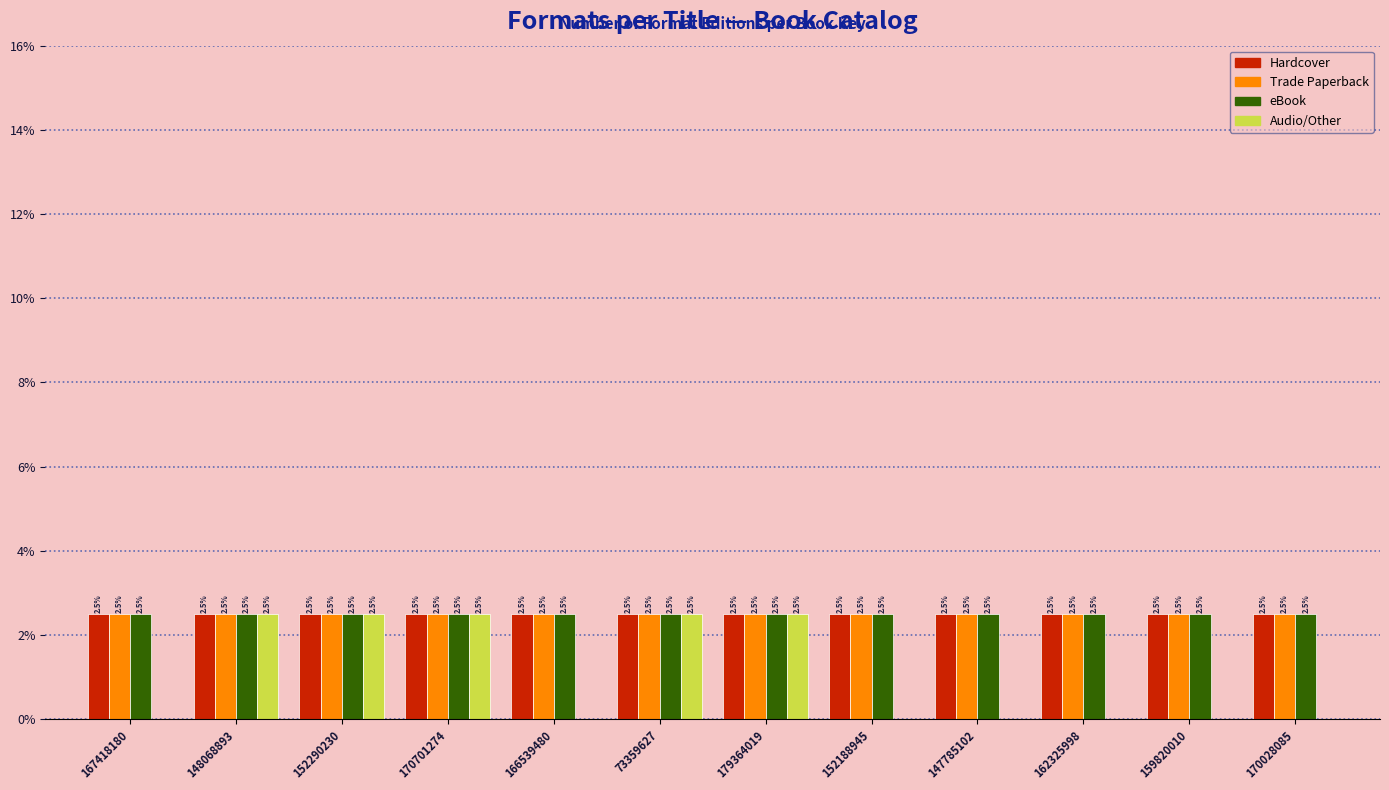

Reading right to left, list all the values displayed in this chart.

Hardcover: 170028085=2.5	159820010=2.5	162325998=2.5	147785102=2.5	152188945=2.5	179364019=2.5	73359627=2.5	166539480=2.5	170701274=2.5	152290230=2.5	148068893=2.5	167418180=2.5
Trade Paperback: 170028085=2.5	159820010=2.5	162325998=2.5	147785102=2.5	152188945=2.5	179364019=2.5	73359627=2.5	166539480=2.5	170701274=2.5	152290230=2.5	148068893=2.5	167418180=2.5
eBook: 170028085=2.5	159820010=2.5	162325998=2.5	147785102=2.5	152188945=2.5	179364019=2.5	73359627=2.5	166539480=2.5	170701274=2.5	152290230=2.5	148068893=2.5	167418180=2.5
Audio/Other: 170028085=0.0	159820010=0.0	162325998=0.0	147785102=0.0	152188945=0.0	179364019=2.5	73359627=2.5	166539480=0.0	170701274=2.5	152290230=2.5	148068893=2.5	167418180=0.0